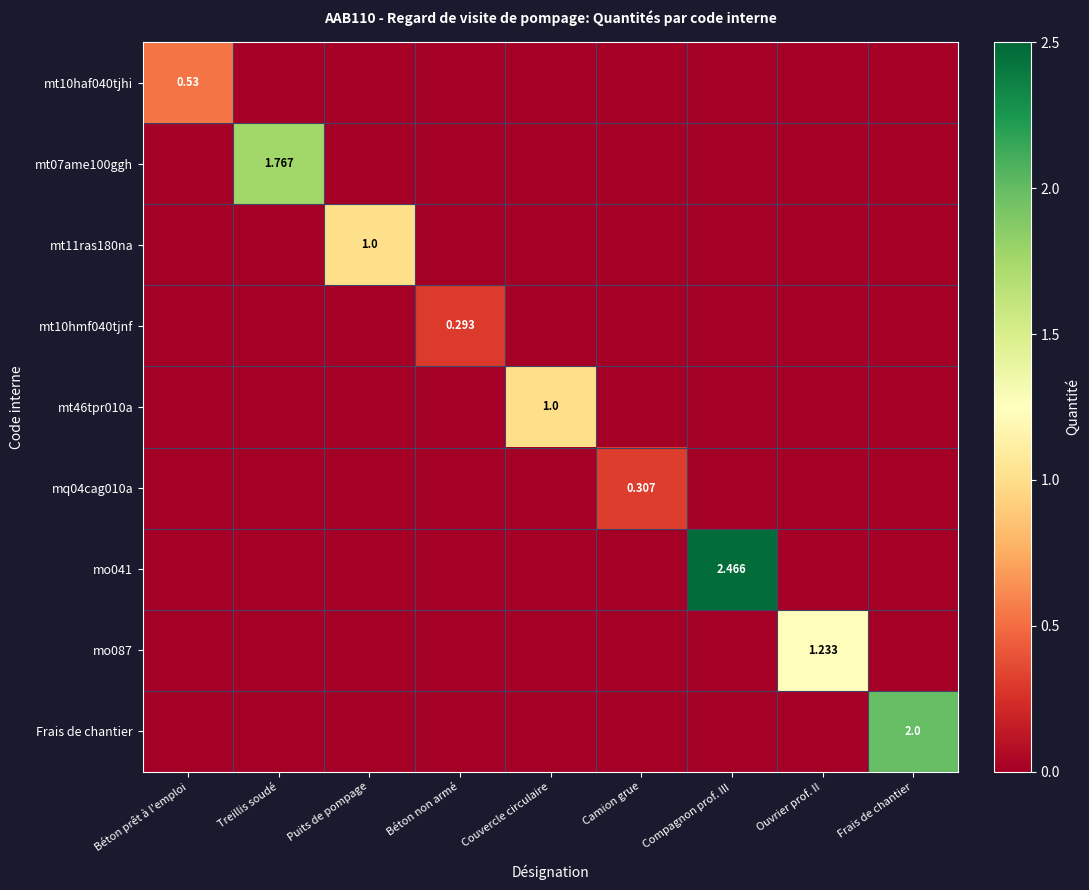

At which category does the chart reach its peak across all series?

Compagnon prof. III